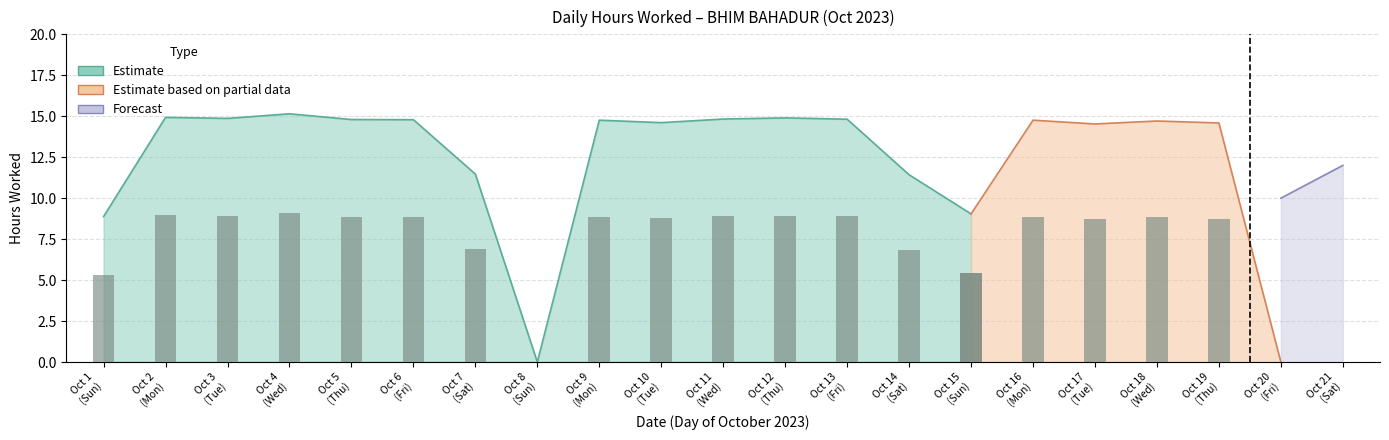

Are the bars grouped side by side (vs. stacked)?

No